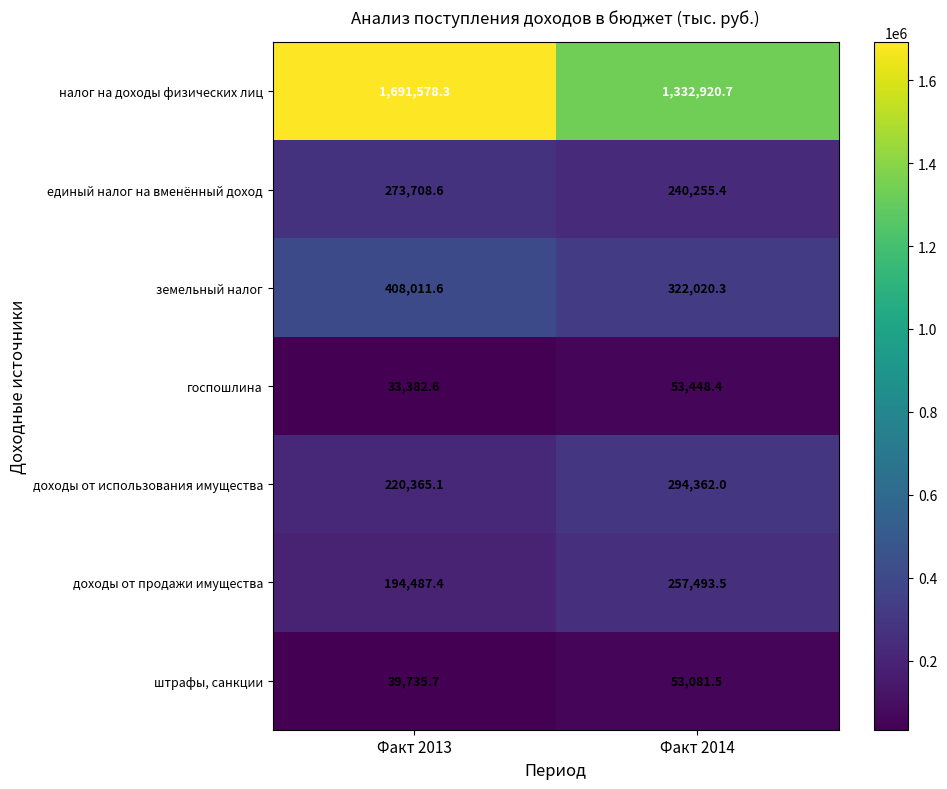

At Факт 2013, list the series in order from largest to smallest.

налог на доходы физических лиц, земельный налог, единый налог на вменённый доход, доходы от использования имущества, доходы от продажи имущества, штрафы, санкции, госпошлина